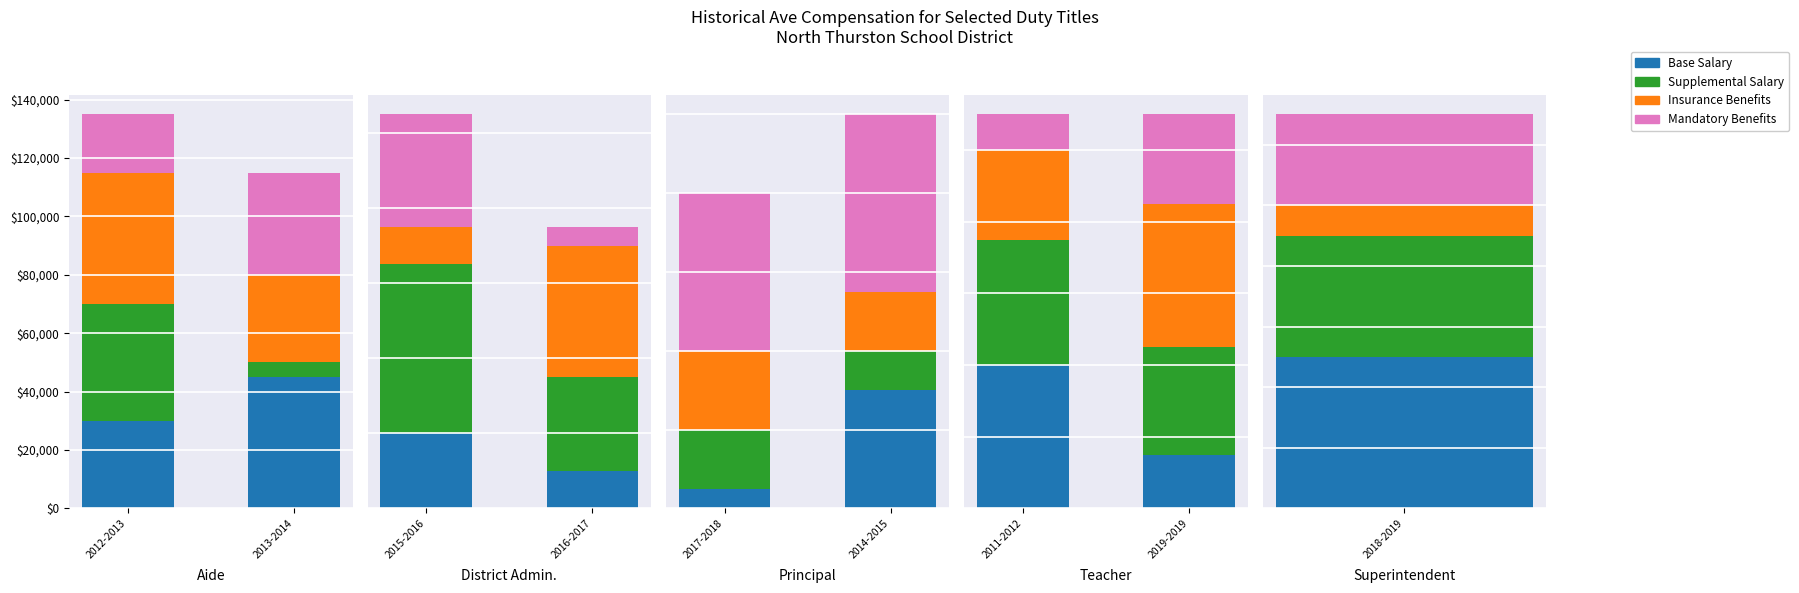

Is it true that Supplemental Salary equals 45612 at 2011-2012?

False